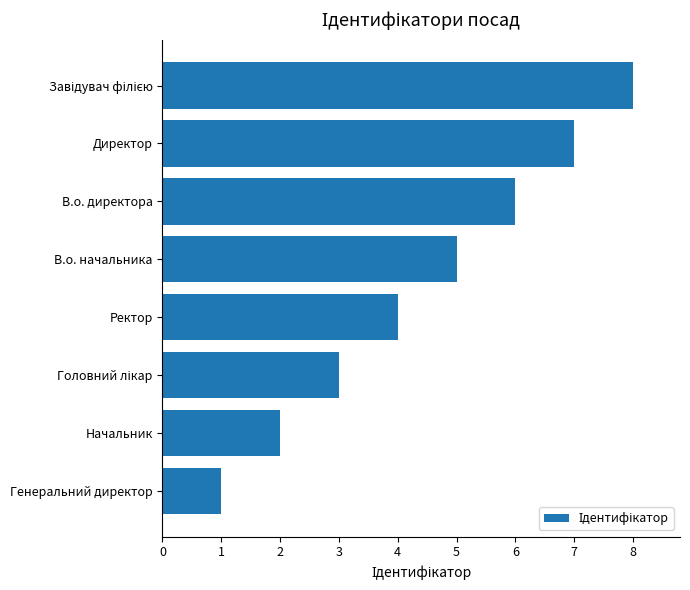

Which category has the lowest value across all series?

Генеральний директор